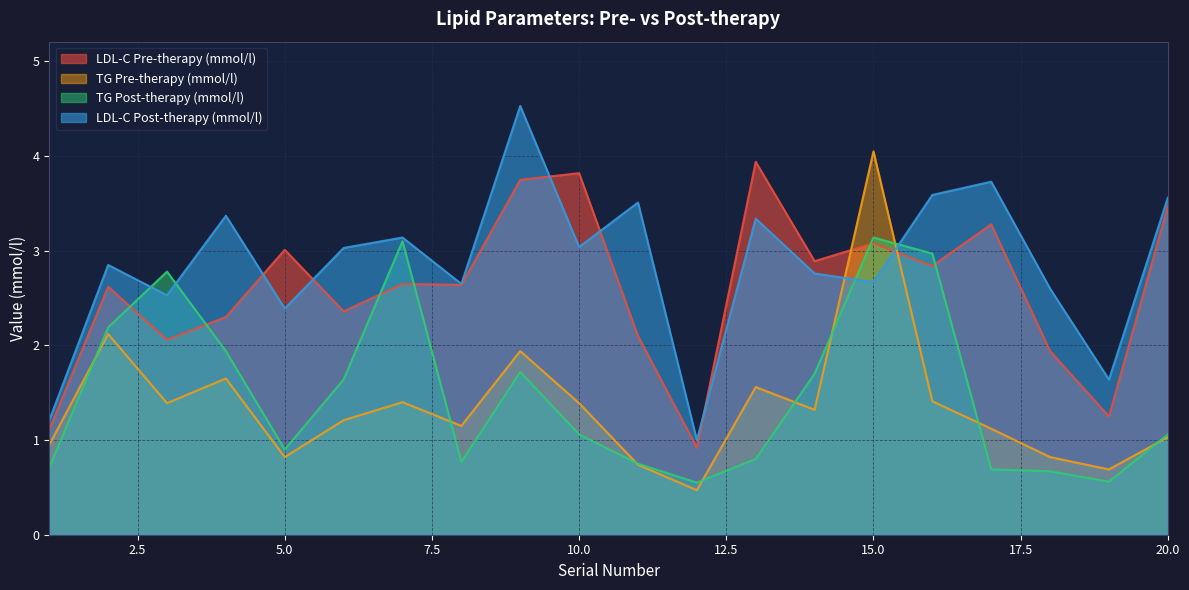

Reading right to left, list all the values displayed in this chart.

LDL-C Pre-therapy (mmol/l): 3.5	1.2	1.9	3.3	2.8	3.1	2.9	3.9	0.9	2.1	3.8	3.8	2.6	2.6	2.4	3.0	2.3	2.1	2.6	1.1
TG Pre-therapy (mmol/l): 1.0	0.7	0.8	1.1	1.4	4.0	1.3	1.6	0.5	0.7	1.4	1.9	1.1	1.4	1.2	0.8	1.6	1.4	2.1	0.9
TG Post-therapy (mmol/l): 1.1	0.6	0.7	0.7	3.0	3.1	1.7	0.8	0.6	0.8	1.1	1.7	0.8	3.1	1.6	0.9	1.9	2.8	2.2	0.7
LDL-C Post-therapy (mmol/l): 3.6	1.6	2.6	3.7	3.6	2.7	2.8	3.3	1.0	3.5	3.0	4.5	2.6	3.1	3.0	2.4	3.4	2.5	2.9	1.2